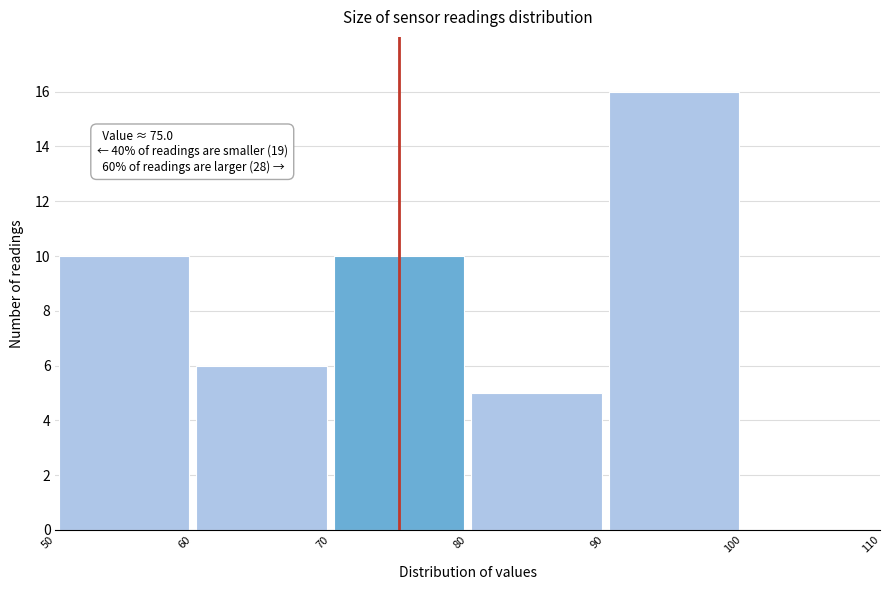

Over which range of the x-axis is the bar tallest?

90 to 100